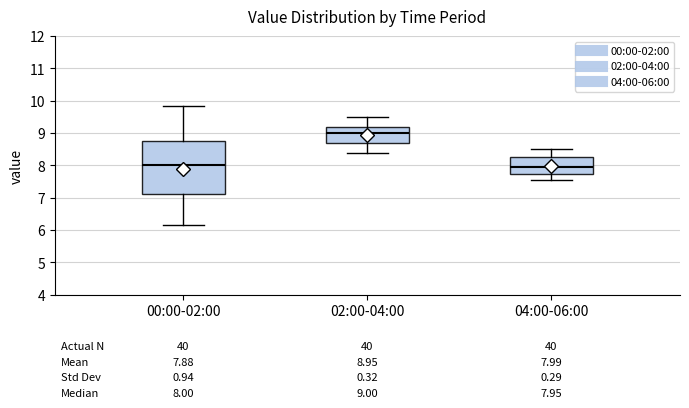

Which box is the tallest, from its lower edge to its upper edge?

00:00-02:00